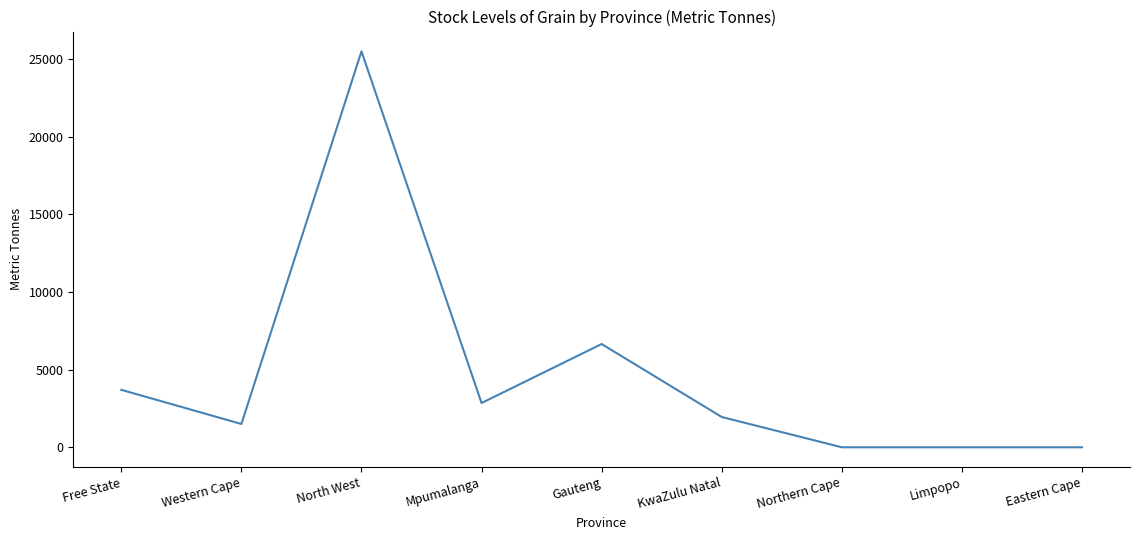

How many series are shown in this chart?

1